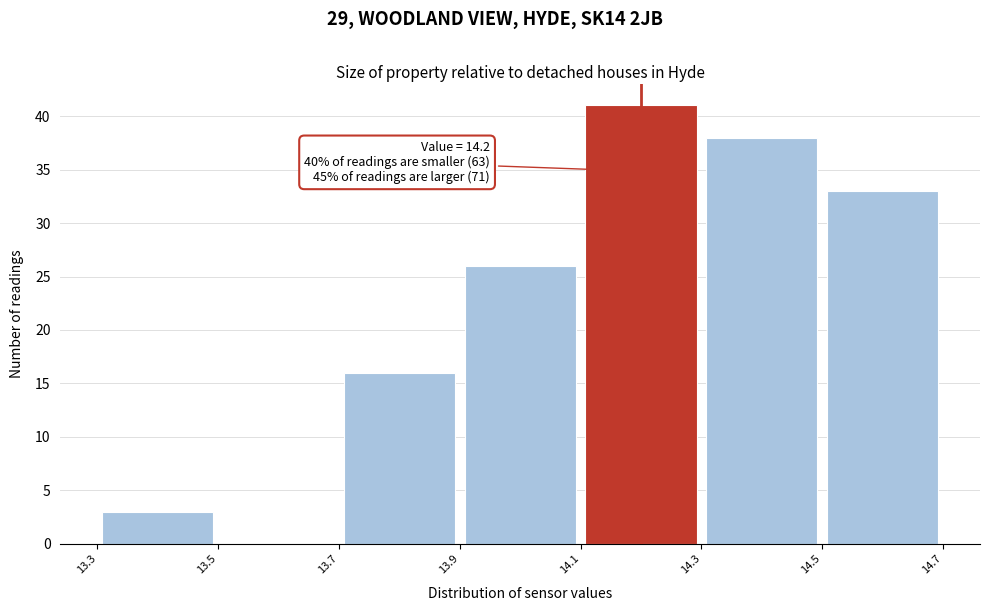

Over which range of the x-axis is the bar tallest?

14.1 to 14.3